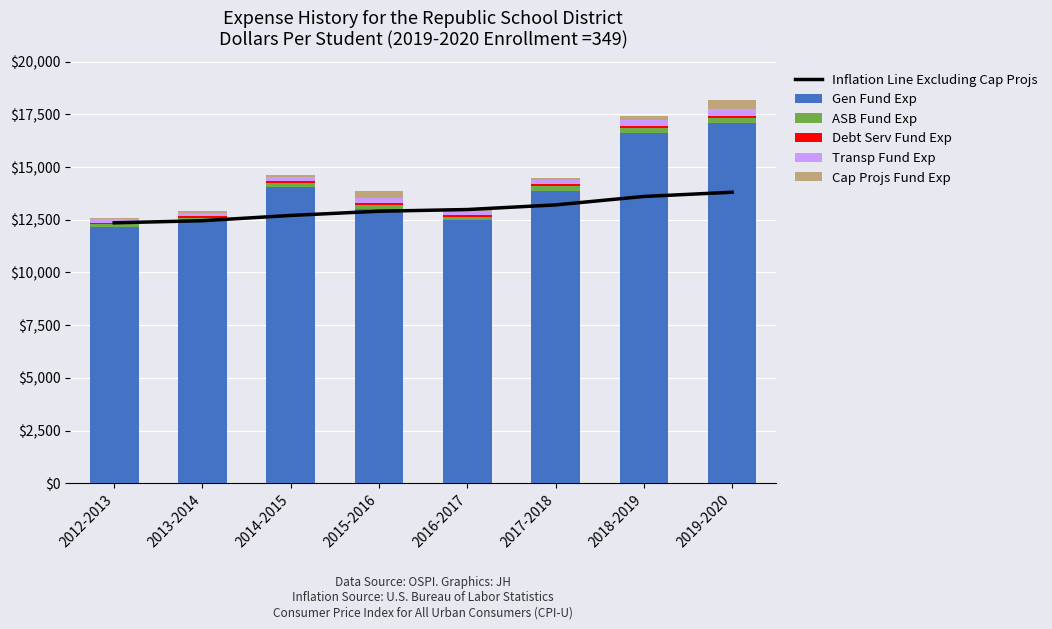

Which category has the highest value in the Gen Fund Exp series?

2019-2020